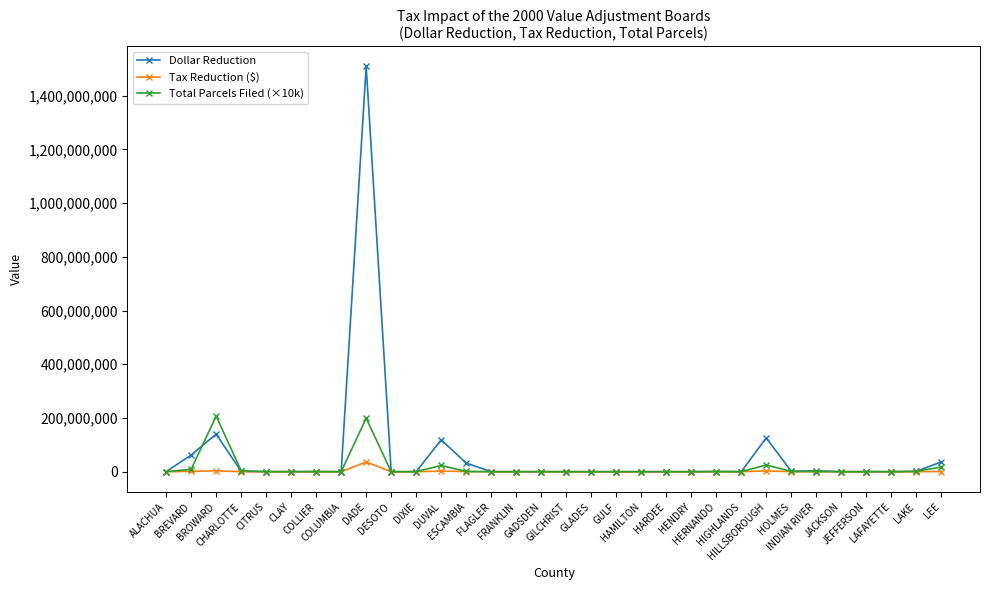

What is the highest value of the Total Parcels Filed (×10k) series?

207010000.0